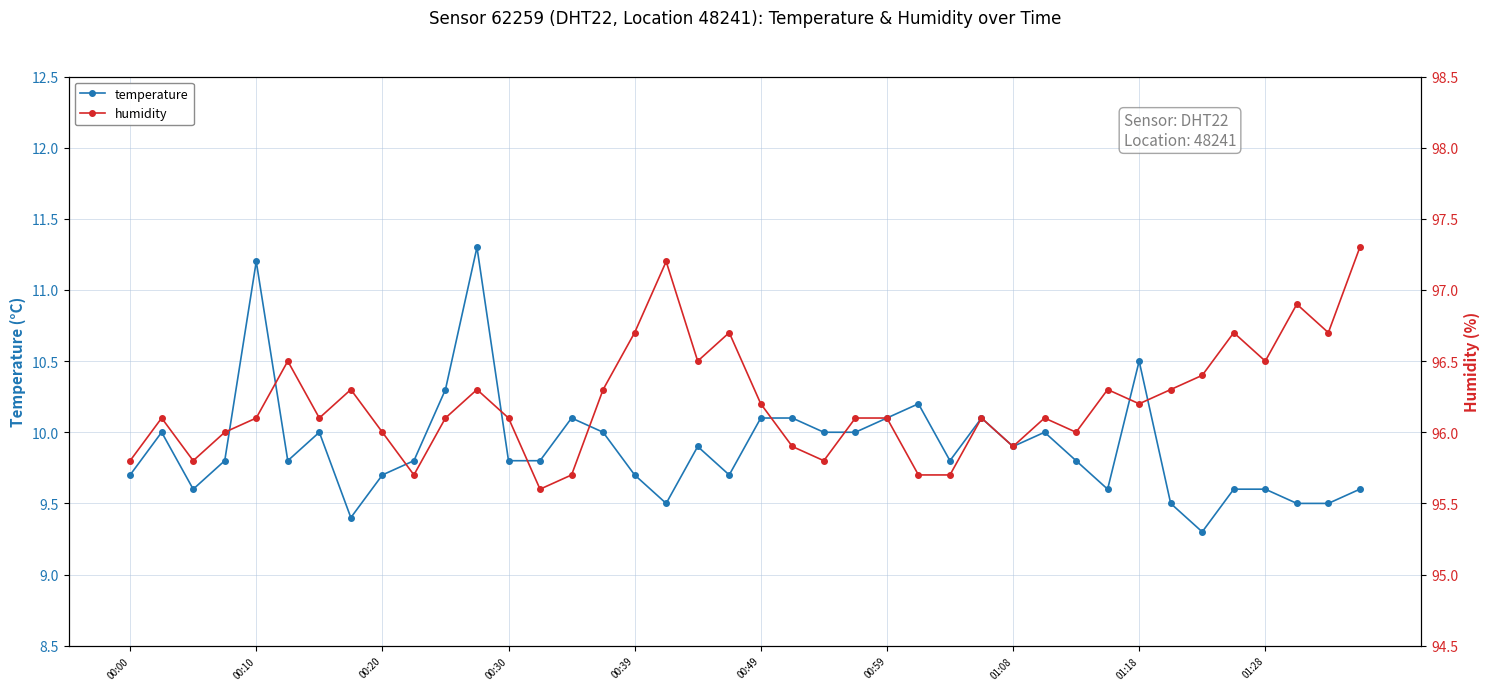

What is the minimum value shown in the chart?

9.3